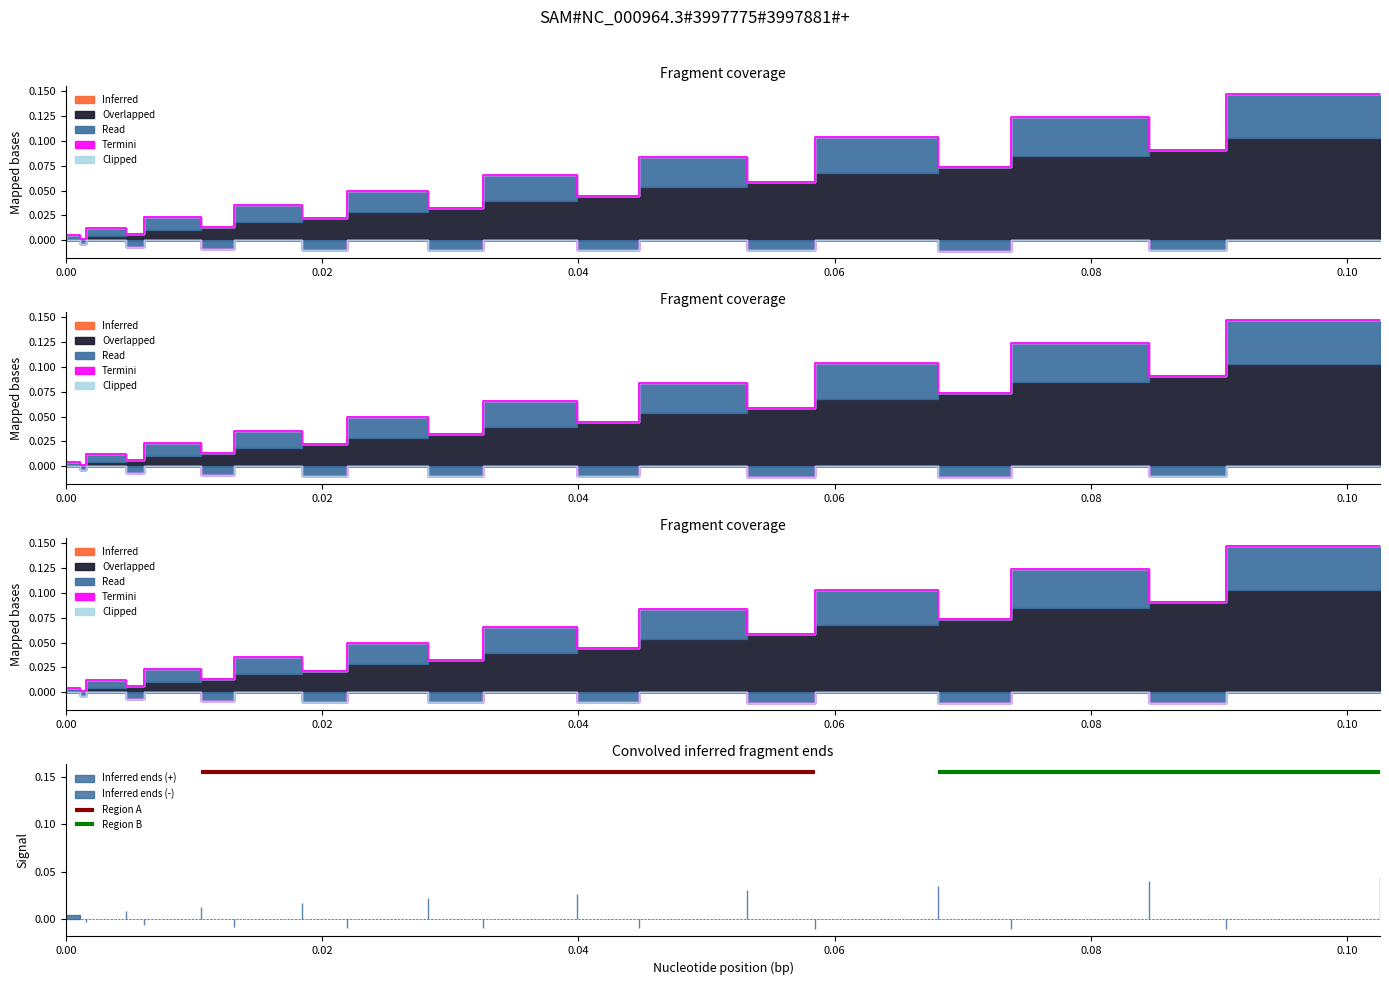

Reading left to right, extract all data points from this chart.

Inferred: 0.0	0.0	0.0	0.0	0.0	0.0	0.0	0.0	0.0	0.0	0.0	0.0	0.0	0.0	0.0	0.0	0.0	0.0	0.0	0.0
Overlapped: 0.0	0.0	0.0	0.0	0.0	0.0	0.0	0.0	0.0	0.0	0.0	0.0	0.0	0.1	0.1	0.1	0.1	0.1	0.1	0.1
Read: 0.0	0.0	-0.0	0.0	-0.0	0.0	-0.0	0.0	-0.0	0.0	-0.0	0.0	-0.0	0.0	-0.0	0.0	-0.0	0.0	-0.0	0.0
Termini: 0.0	0.0	0.0	0.0	0.0	0.0	0.0	0.0	0.0	0.0	0.0	0.0	0.0	0.0	0.0	0.0	0.0	0.0	0.0	0.0
Clipped: 0.0	0.0	0.0	0.0	0.0	0.0	0.0	0.0	0.0	0.0	0.0	0.0	0.0	0.0	0.0	0.0	0.0	0.0	0.0	0.0